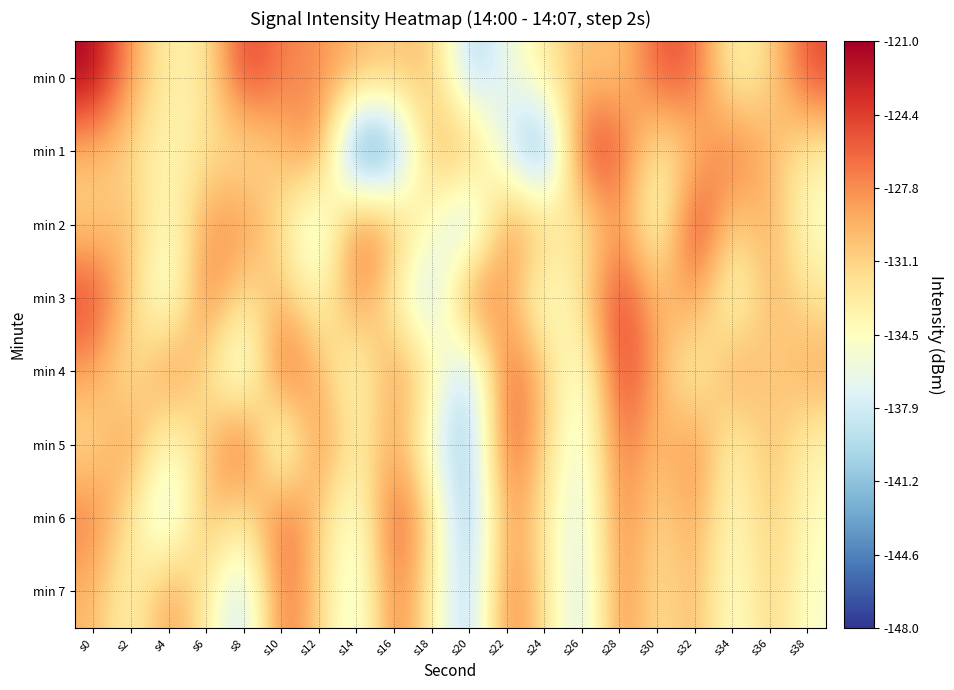

Reading left to right, what are all the values shown in this chart?

min 0: s0=-121.3	s2=-128.6	s4=-133.5	s6=-132.8	s8=-124.0	s10=-127.3	s12=-127.8	s14=-129.5	s16=-130.5	s18=-130.0	s20=-140.3	s22=-136.1	s24=-132.8	s26=-129.7	s28=-130.9	s30=-125.3	s32=-125.7	s34=-134.1	s36=-131.4	s38=-124.9
min 1: s0=-129.9	s2=-131.7	s4=-134.3	s6=-131.8	s8=-132.7	s10=-130.3	s12=-126.7	s14=-147.1	s16=-143.5	s18=-129.5	s20=-128.7	s22=-138.0	s24=-144.9	s26=-123.7	s28=-125.5	s30=-133.6	s32=-130.2	s34=-126.1	s36=-129.7	s38=-133.2
min 2: s0=-131.2	s2=-129.5	s4=-135.4	s6=-128.3	s8=-127.6	s10=-132.1	s12=-138.9	s14=-125.7	s16=-129.3	s18=-134.6	s20=-141.2	s22=-126.8	s24=-130.5	s26=-133.7	s28=-127.4	s30=-136.2	s32=-122.9	s34=-131.8	s36=-128.6	s38=-135.1
min 3: s0=-124.3	s2=-130.7	s4=-137.5	s6=-126.1	s8=-132.9	s10=-129.4	s12=-134.8	s14=-127.2	s16=-133.6	s18=-140.1	s20=-125.5	s22=-128.9	s24=-136.3	s26=-131.5	s28=-123.8	s30=-130.2	s32=-127.8	s34=-135.7	s36=-129.1	s38=-132.4
min 4: s0=-128.5	s2=-133.2	s4=-126.7	s6=-131.9	s8=-138.4	s10=-124.6	s12=-129.8	s14=-135.3	s16=-127.5	s18=-132.7	s20=-140.9	s22=-125.1	s24=-130.4	s26=-136.8	s28=-123.5	s30=-129.2	s32=-134.6	s34=-127.9	s36=-131.3	s38=-128.7
min 5: s0=-132.1	s2=-127.4	s4=-135.6	s6=-130.8	s8=-124.2	s10=-138.7	s12=-126.5	s14=-133.9	s16=-128.3	s18=-136.5	s20=-141.6	s22=-124.8	s24=-131.2	s26=-137.4	s28=-125.9	s30=-130.6	s32=-127.1	s34=-134.3	s36=-129.5	s38=-133.8
min 6: s0=-126.8	s2=-132.5	s4=-139.1	s6=-128.7	s8=-133.4	s10=-125.3	s12=-130.9	s14=-136.7	s16=-124.5	s18=-131.6	s20=-142.3	s22=-127.3	s24=-132.8	s26=-138.2	s28=-126.6	s30=-131.9	s32=-128.4	s34=-135.0	s36=-130.1	s38=-134.5
min 7: s0=-129.6	s2=-134.3	s4=-127.8	s6=-133.0	s8=-139.6	s10=-125.8	s12=-131.1	s14=-137.5	s16=-126.2	s18=-133.3	s20=-140.8	s22=-126.4	s24=-132.1	s26=-138.7	s28=-127.0	s30=-132.6	s32=-129.2	s34=-135.8	s36=-130.7	s38=-135.2